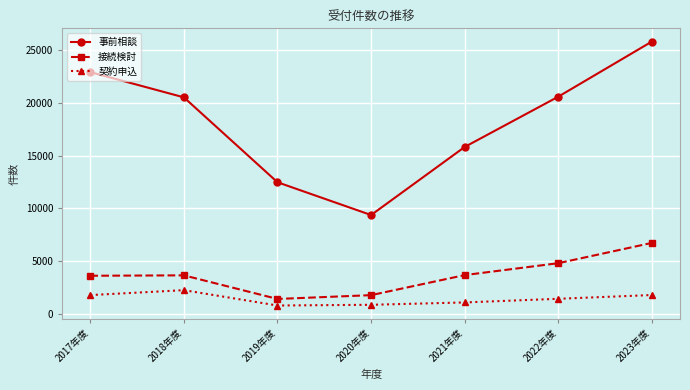

Which label corresponds to the largest value in the chart?

2023年度